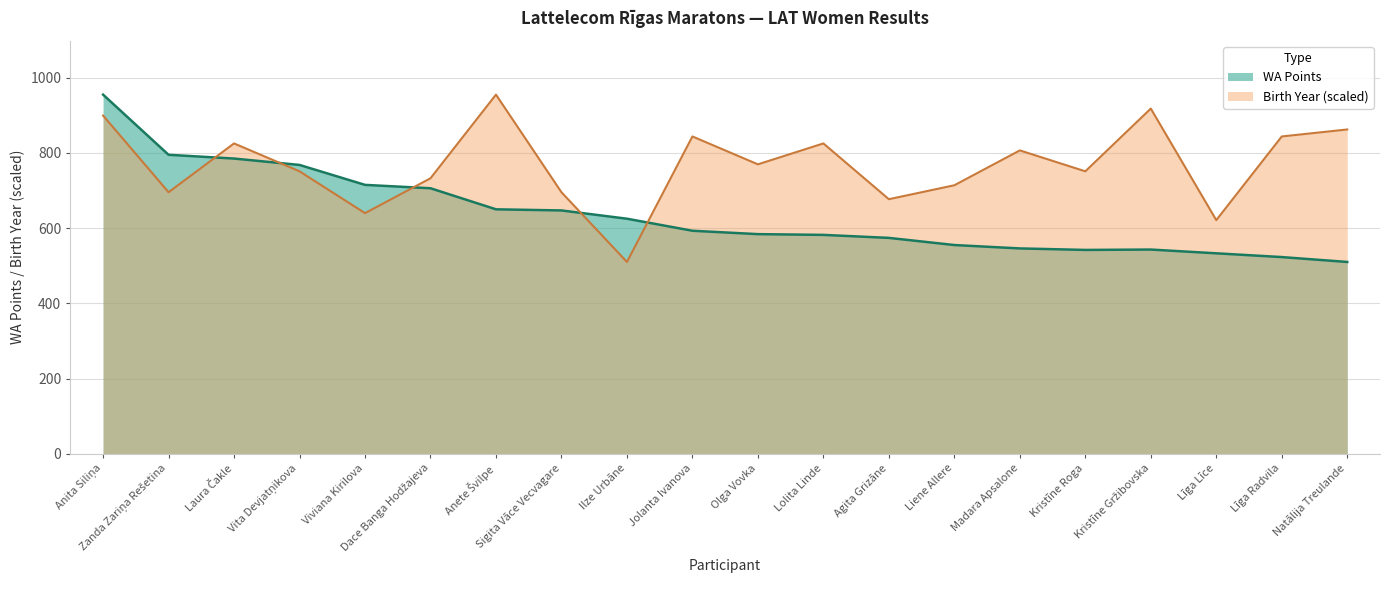

The WA Points series shows 329.6 at Ilze Urbāne. True or false?

False